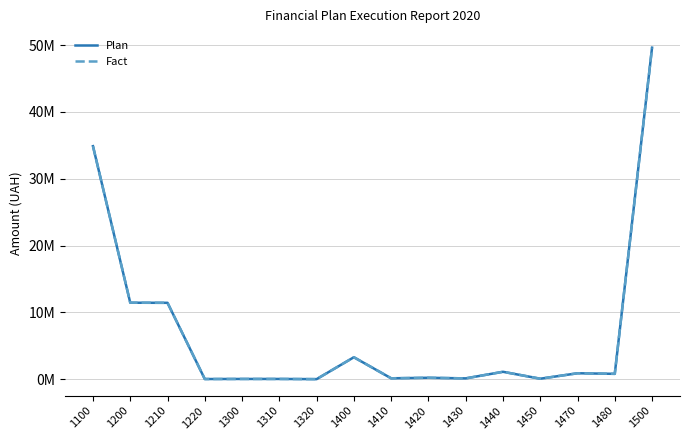

Does the chart display data point markers on the line(s)?

No